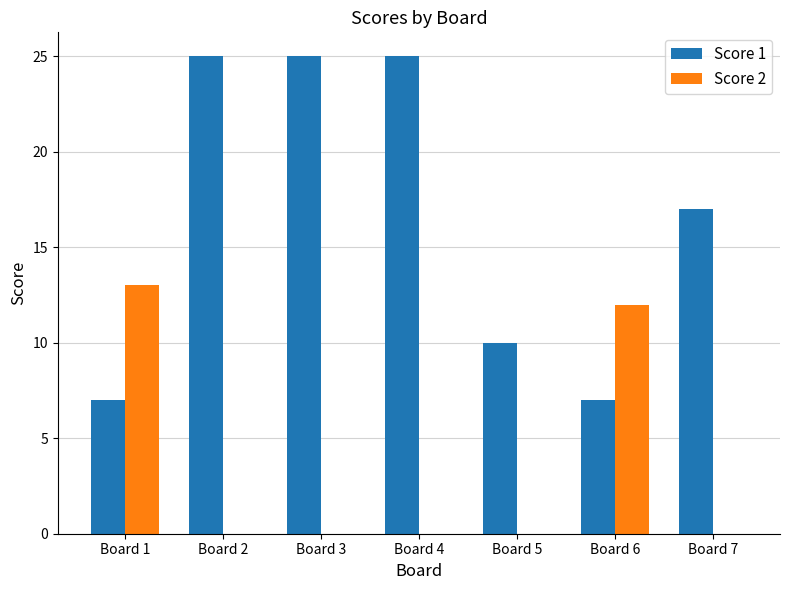

Is the value of Score 1 at Board 2 greater than the value of Score 2 at Board 1?

Yes